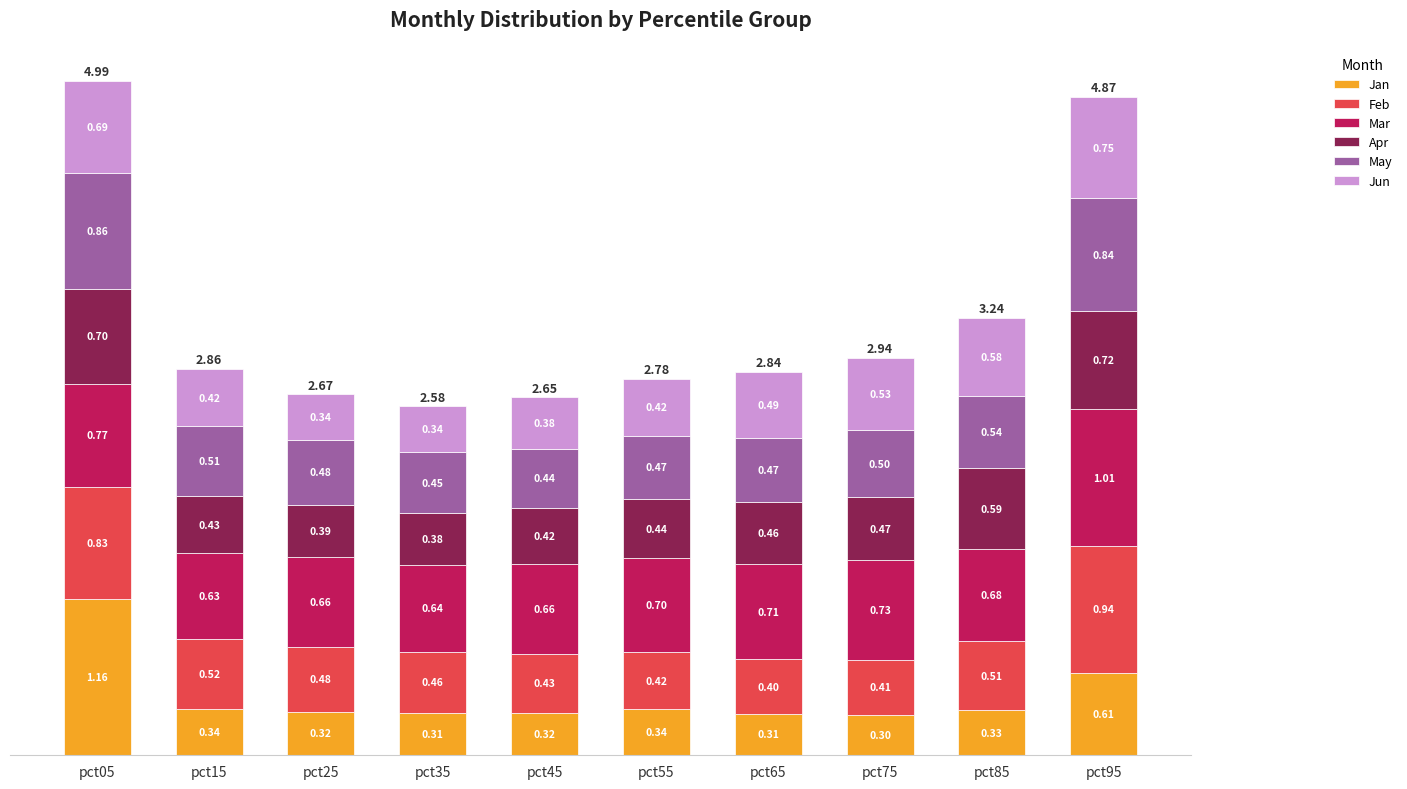

At which category is the sum across all series the highest?

pct05